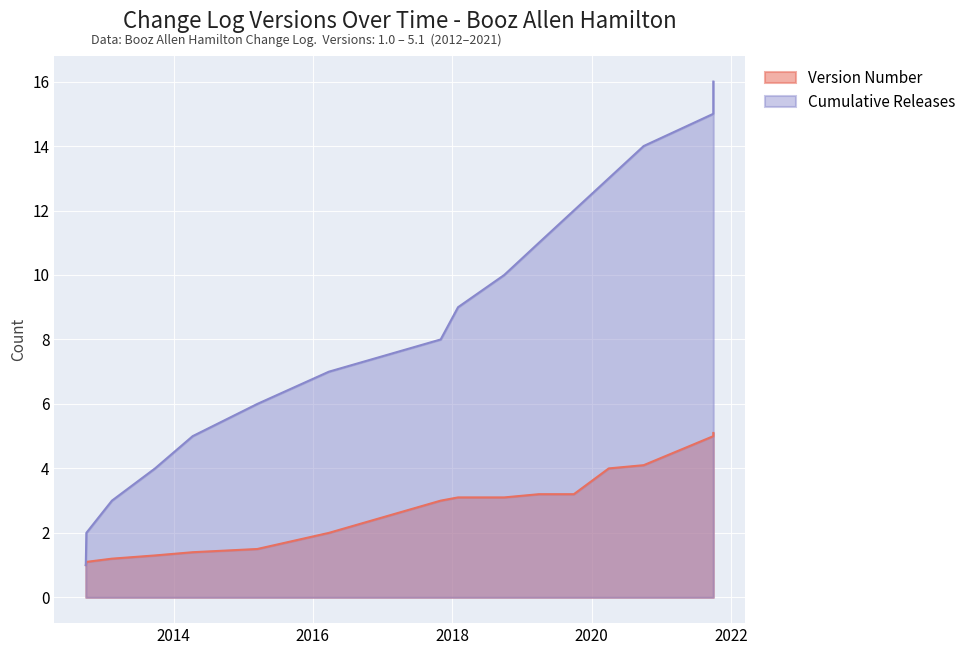

Rank the categories by Version Number value from highest to lowest.

2021-09-30, 2021-09-30, 2020-09-30, 2020-03-31, 2019-03-31, 2019-09-30, 2018-01-31, 2018-09-30, 2017-11-01, 2016-03-25, 2015-03-16, 2014-04-11, 2013-09-26, 2013-02-12, 2012-10-01, 2012-09-28